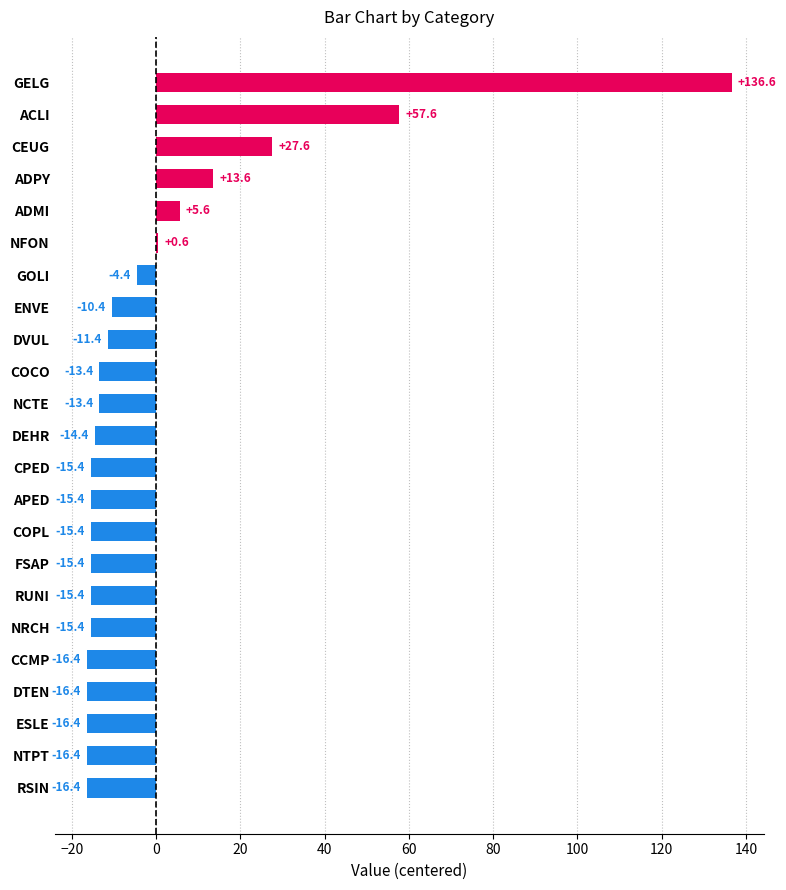

What is the label of the 1st bar from the bottom?

RSIN